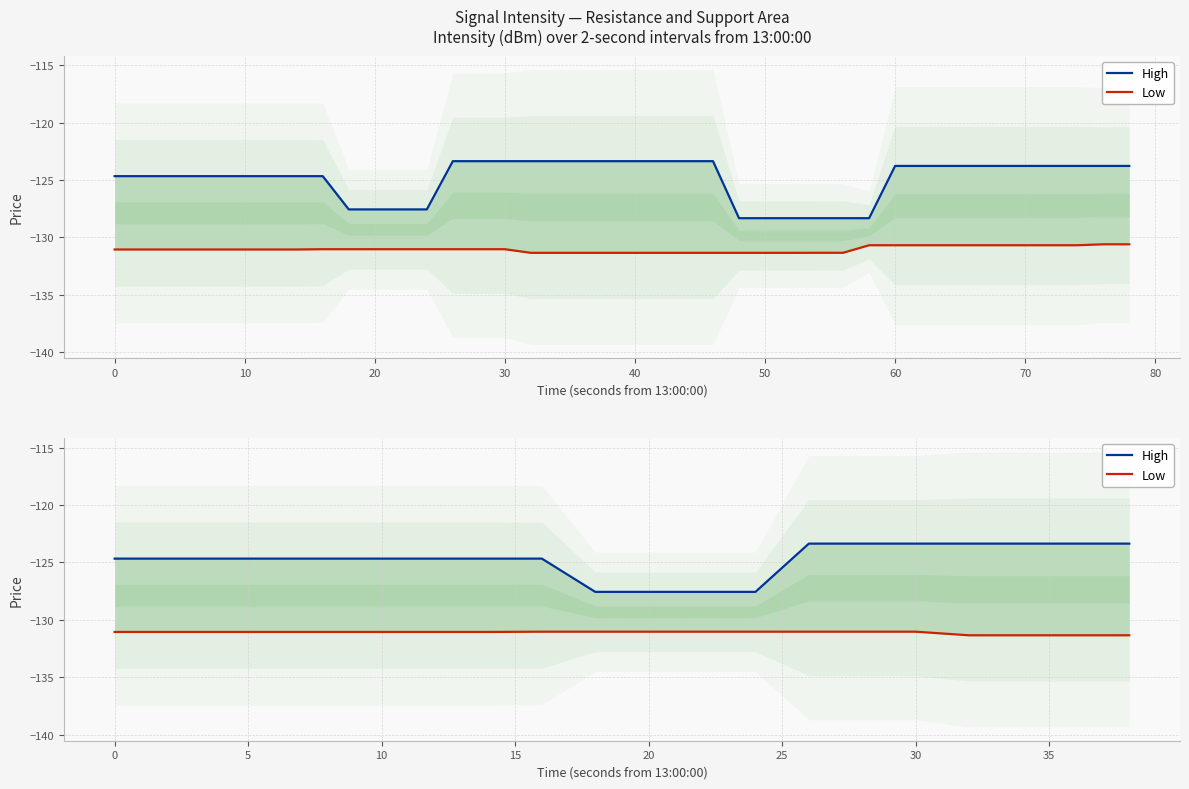

Rank the series by their average value, from highest to lowest.

High, Low